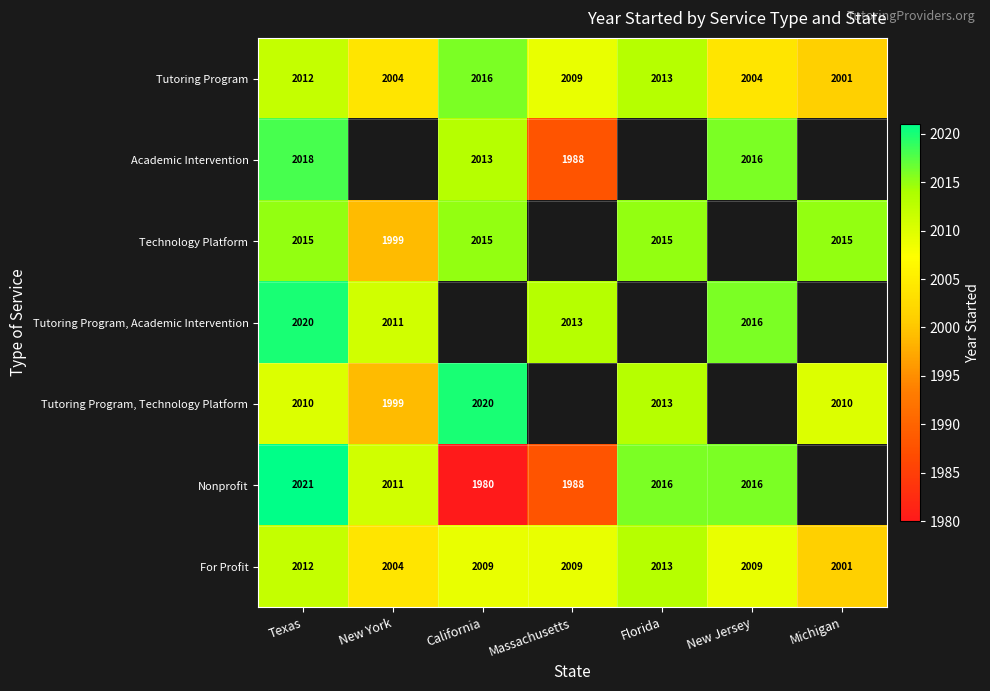

What is the maximum value shown in the chart?

2021.0